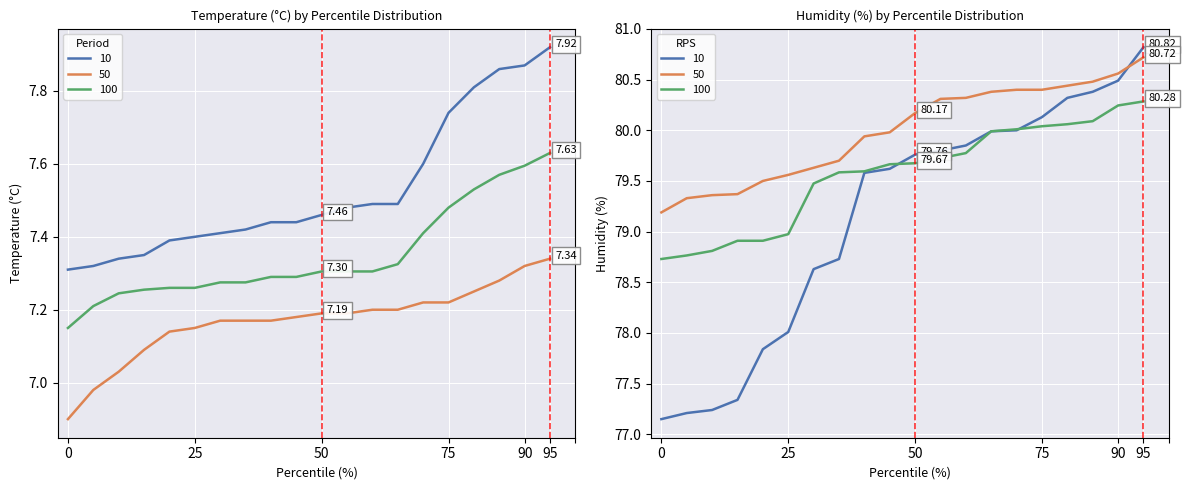

What is the greatest value displayed?

80.8